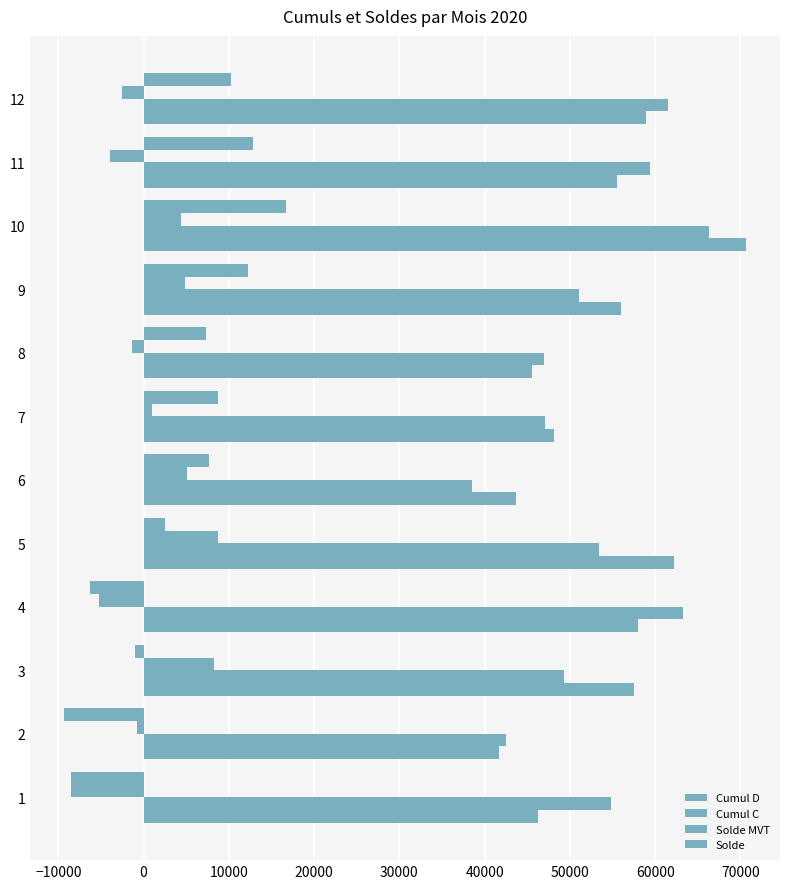

What is the difference between the second highest and minimum values in the Solde MVT series?

16848.9